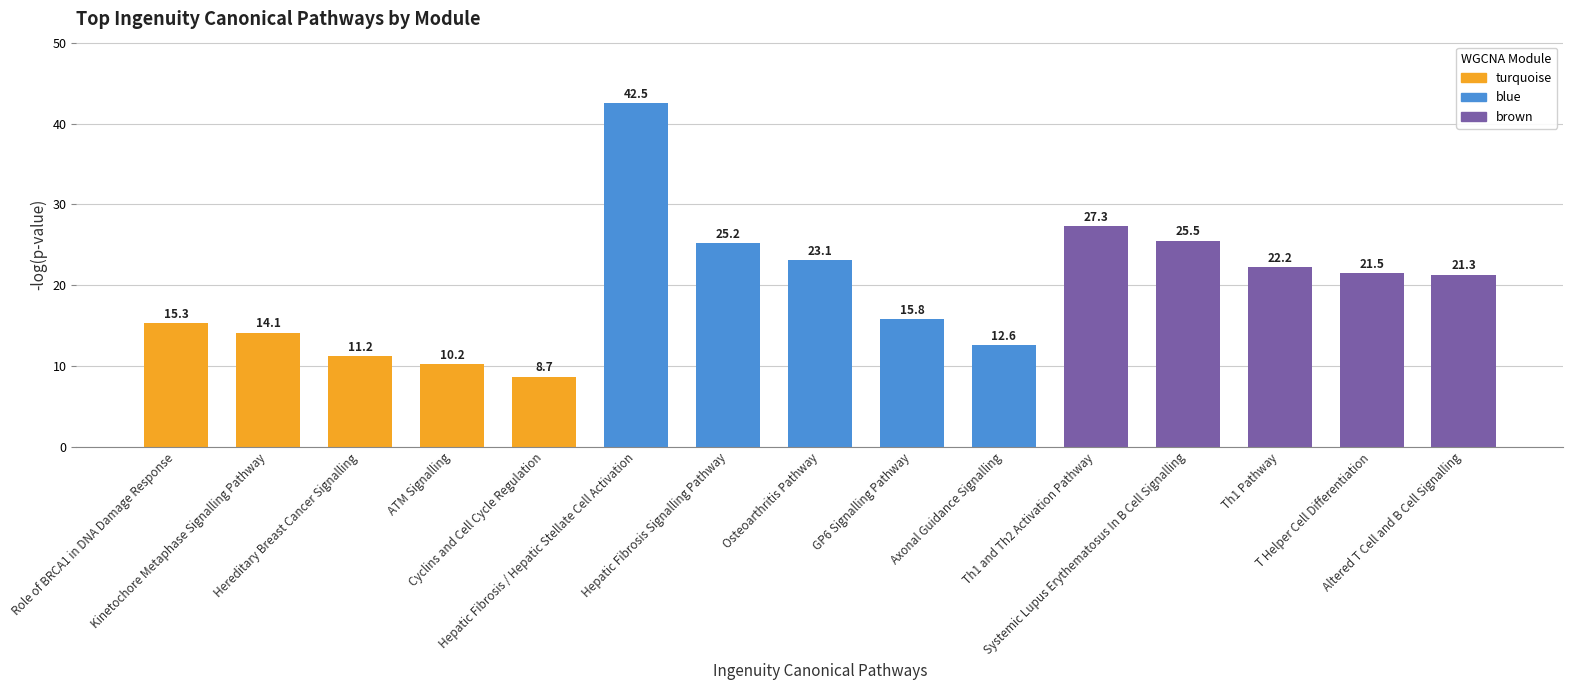

Count the number of values greater than 21.

8